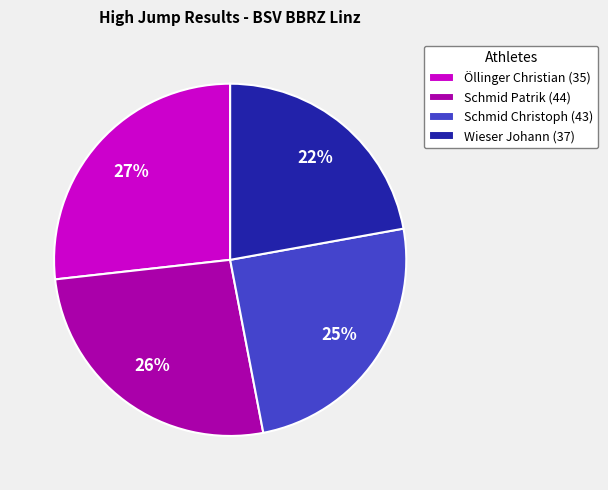

Approximately how many times larger is the value at Wieser Johann (37) compared to Schmid Christoph (43)?

0.9